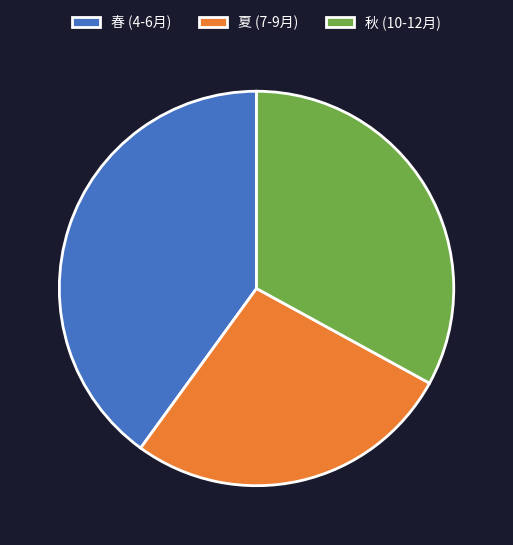

Approximately how many times larger is the value at 秋 (10-12月) compared to 夏 (7-9月)?

1.2